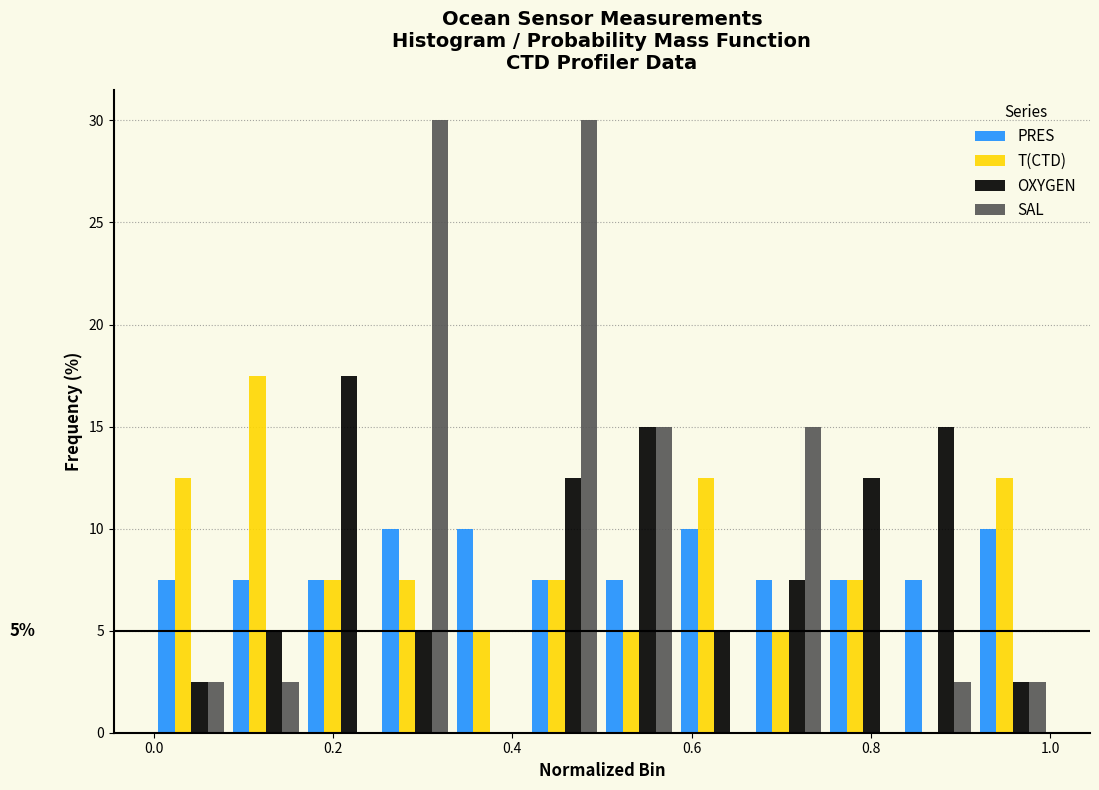

In the OXYGEN series, which range on the x-axis has the tallest bar?

0.16 to 0.26